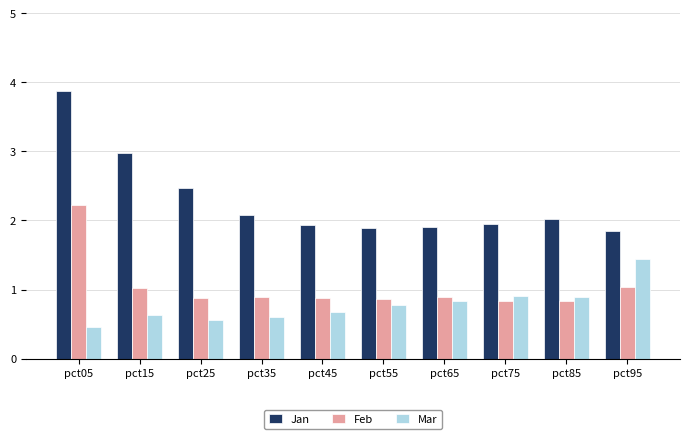

Which series has the widest spread of values?

Jan